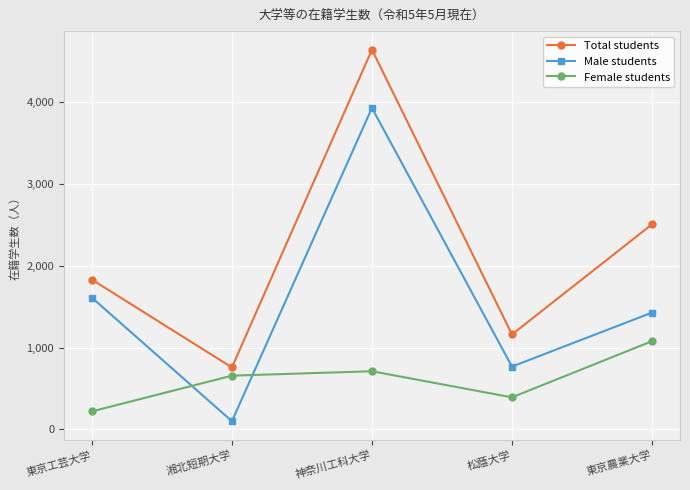

What is the spread (max minus min) of values at 湘北短期大学?

658